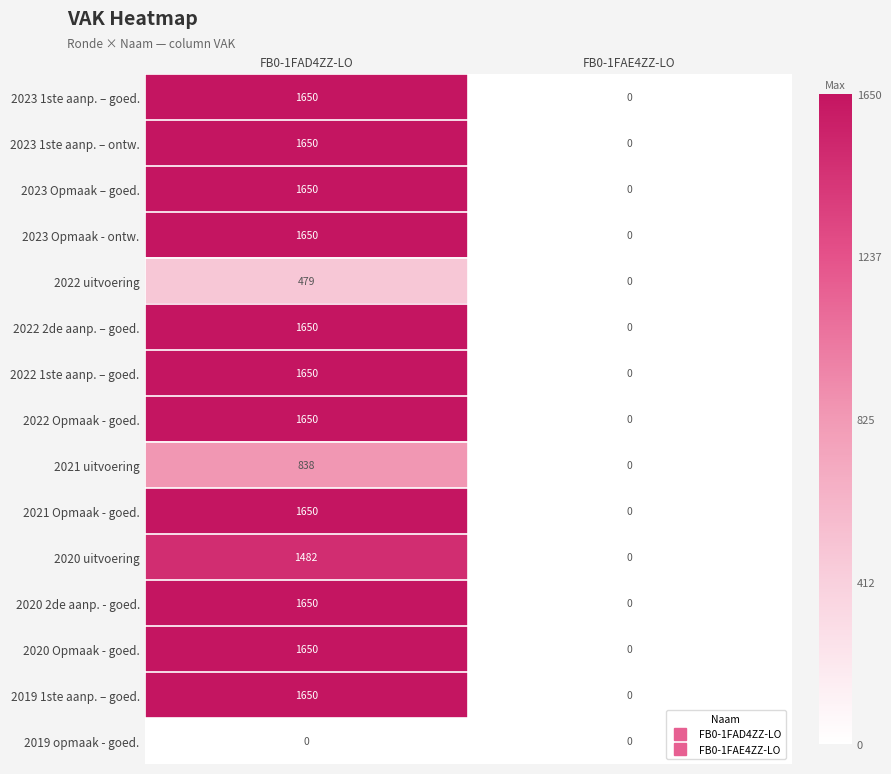

What is the sum of the 2021 uitvoering values at FB0-1FAD4ZZ-LO and FB0-1FAE4ZZ-LO?

838